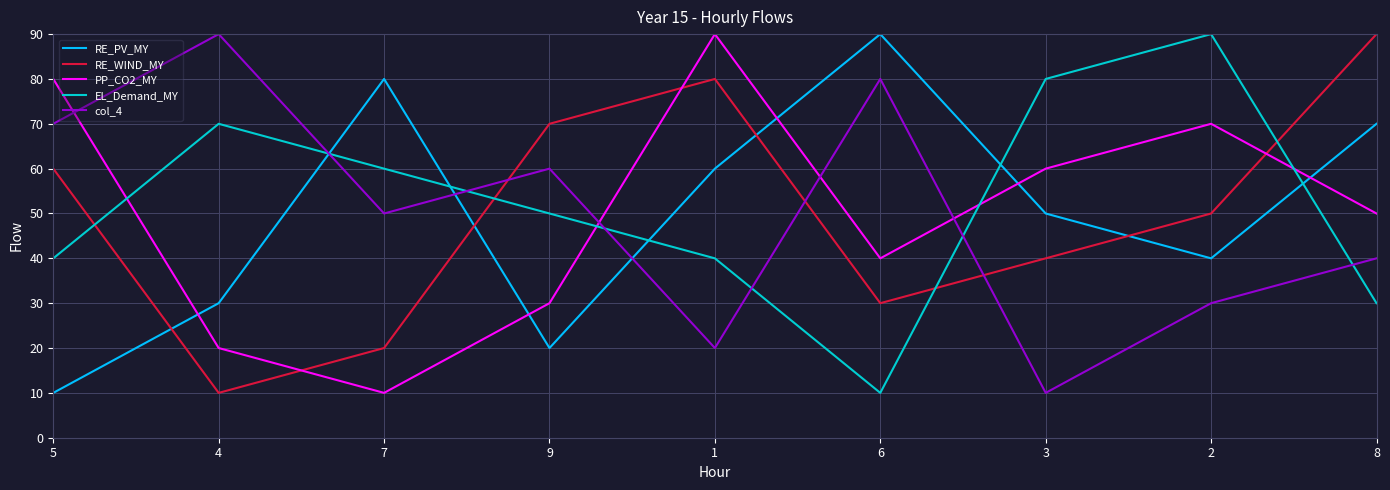

Where do RE_PV_MY and EL_Demand_MY first cross each other?

4 and 7